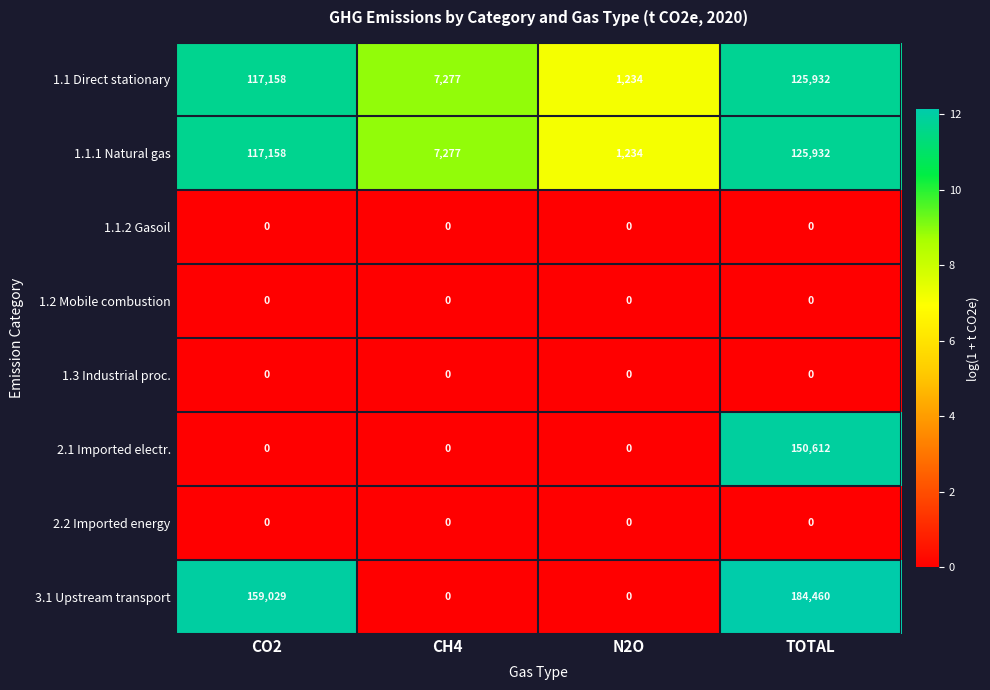

At which category is the sum across all series the highest?

TOTAL